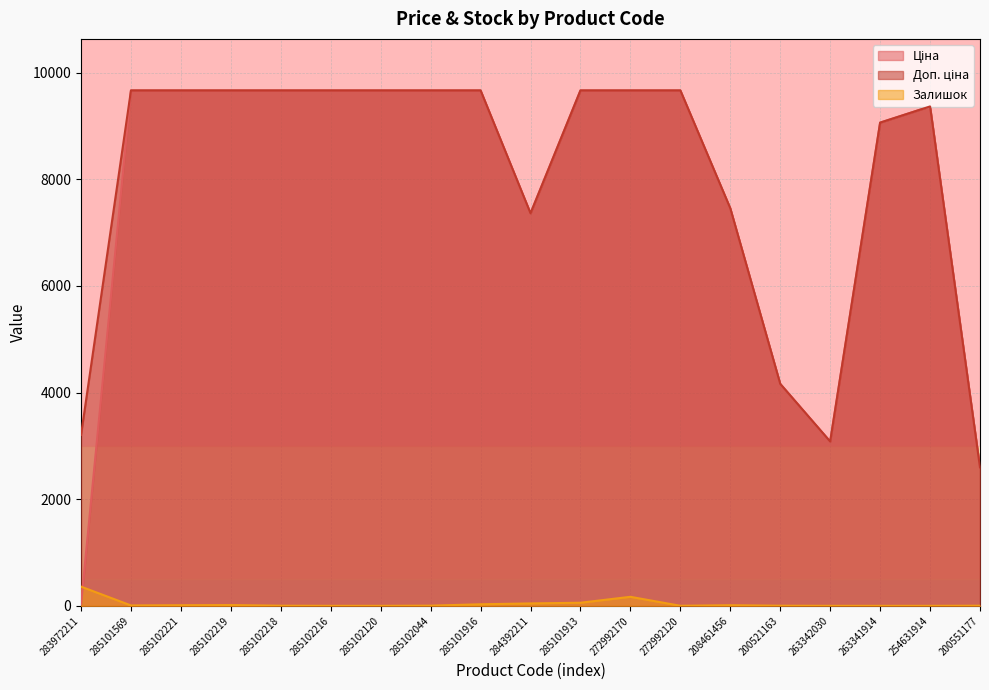

What position from the left is 285102120?

7